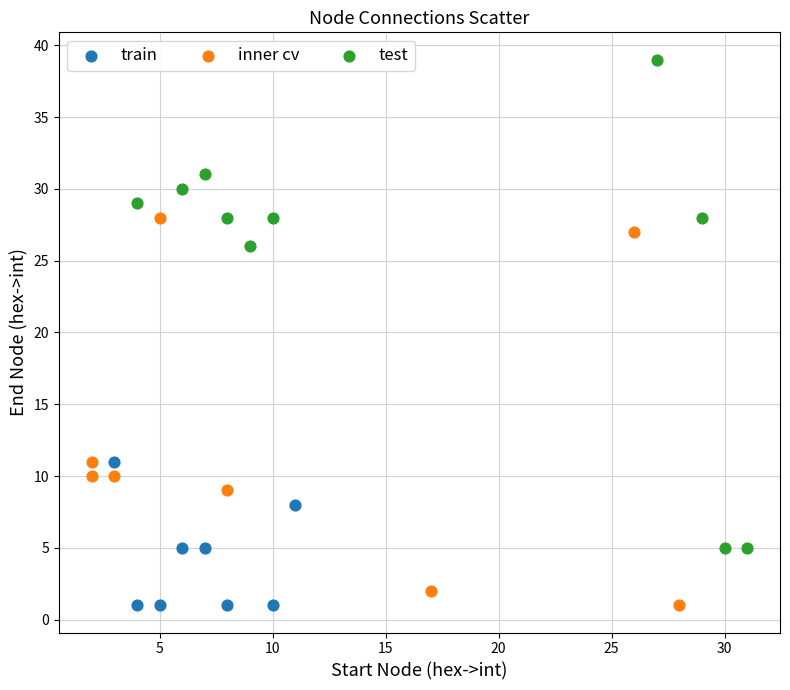

Which series reaches the maximum Y coordinate?

test